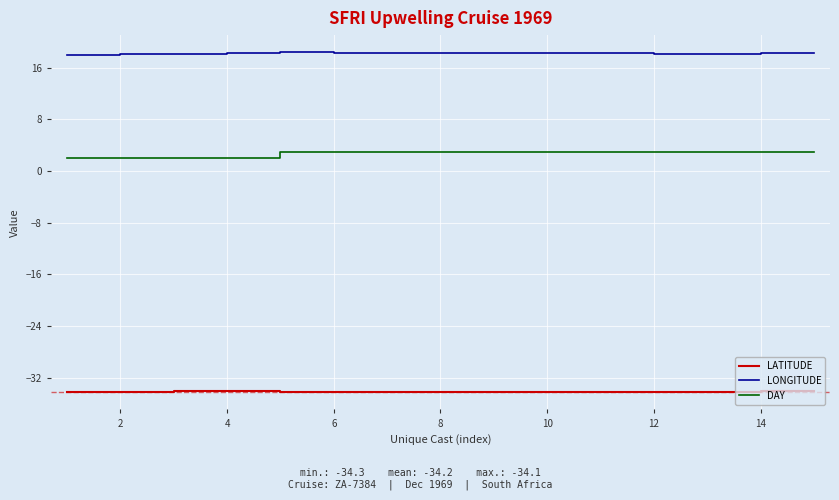

True or false: DAY and LONGITUDE intersect in this chart.

False